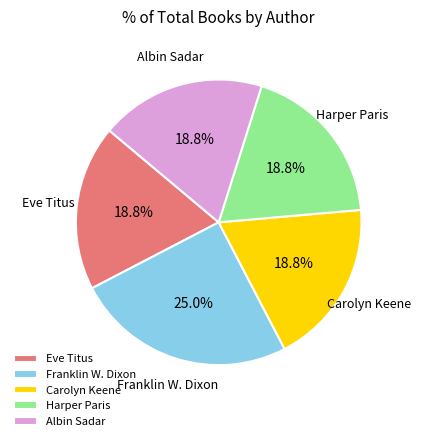

Which slice is the largest?

Franklin W. Dixon